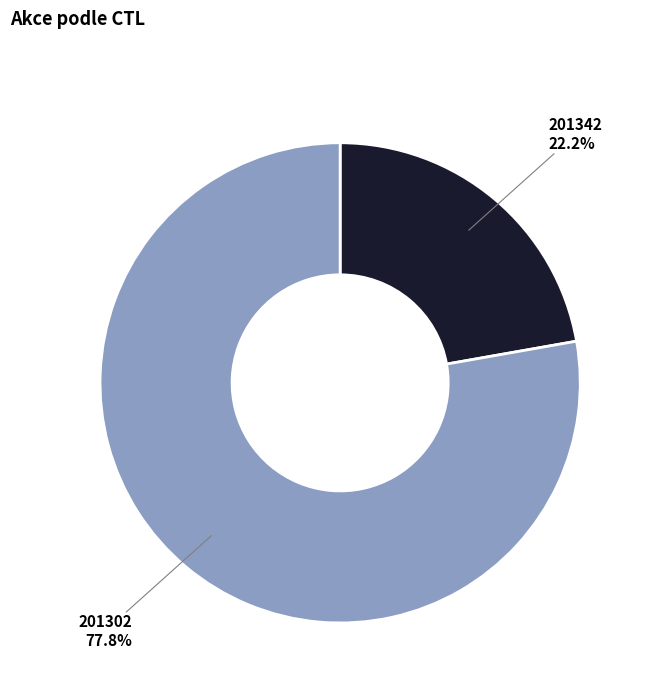

Is there any slice that represents more than half of the pie?

Yes